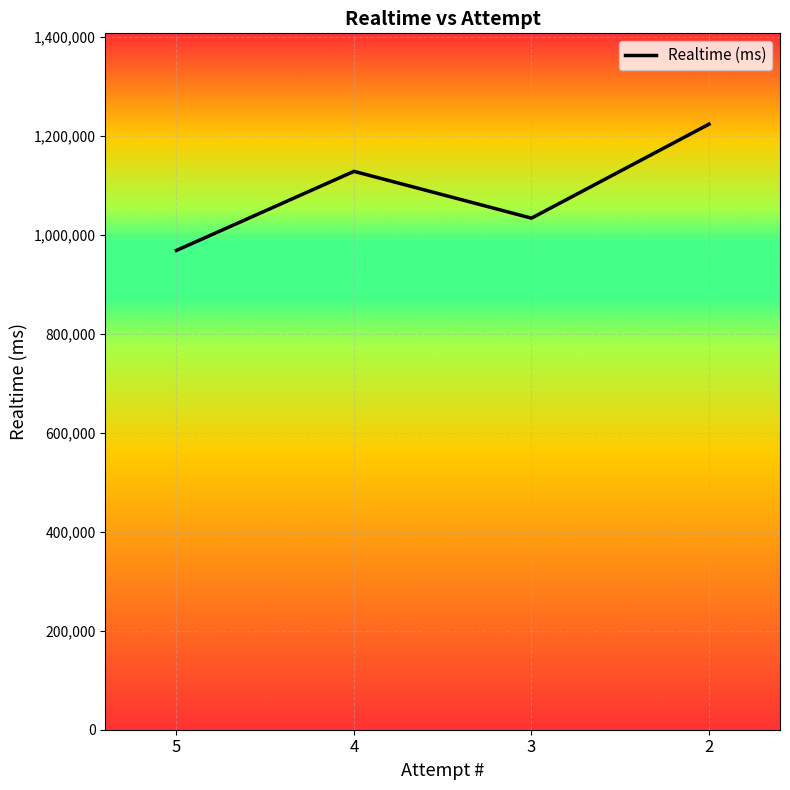

How many interior local peaks (higher than both neighbors) does the data have?

1